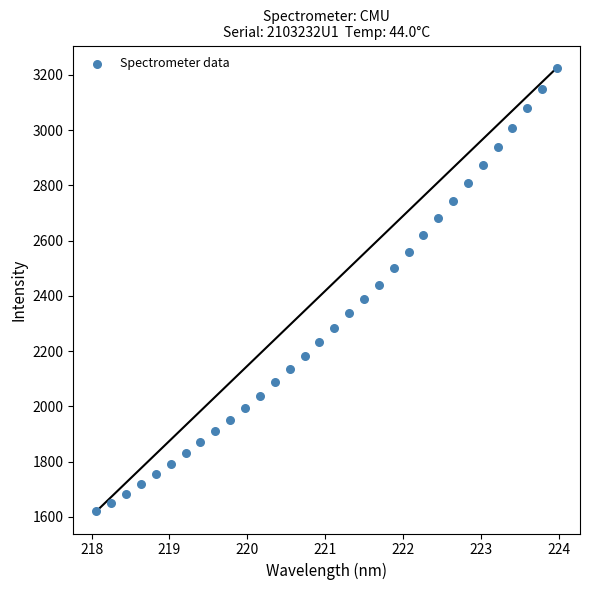

What is the range of Y values (max minus min)?

1605.2